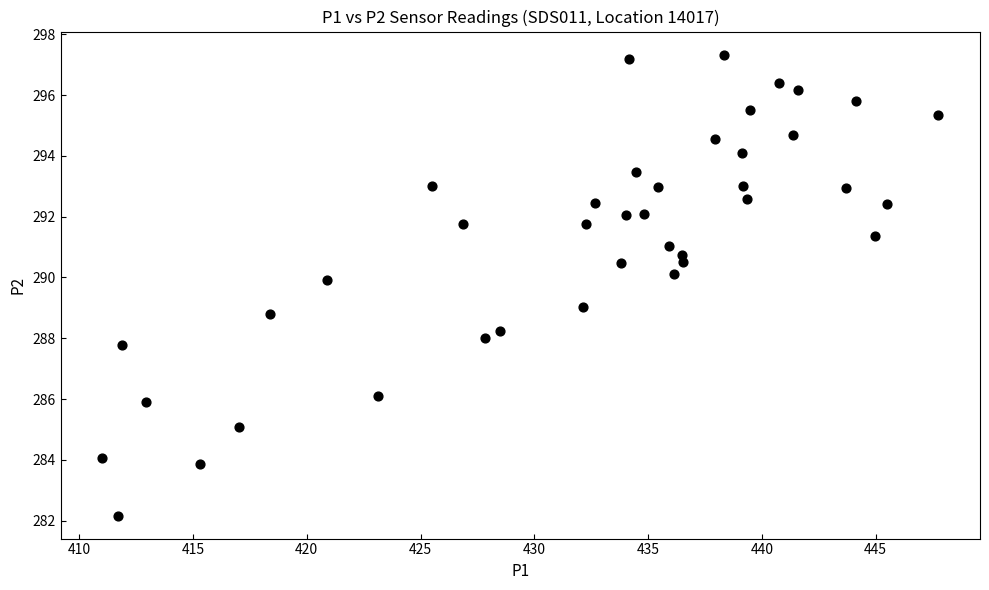

What is the range of Y values (max minus min)?

15.2